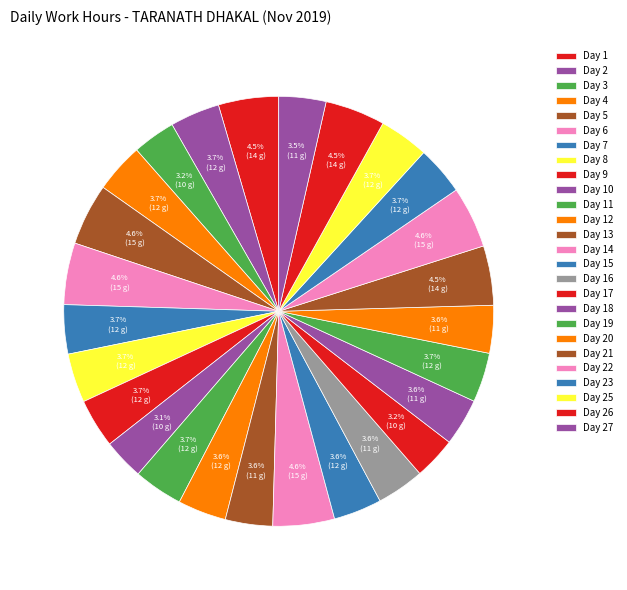

True or false: Day 8 accounts for 18% of the total.

False